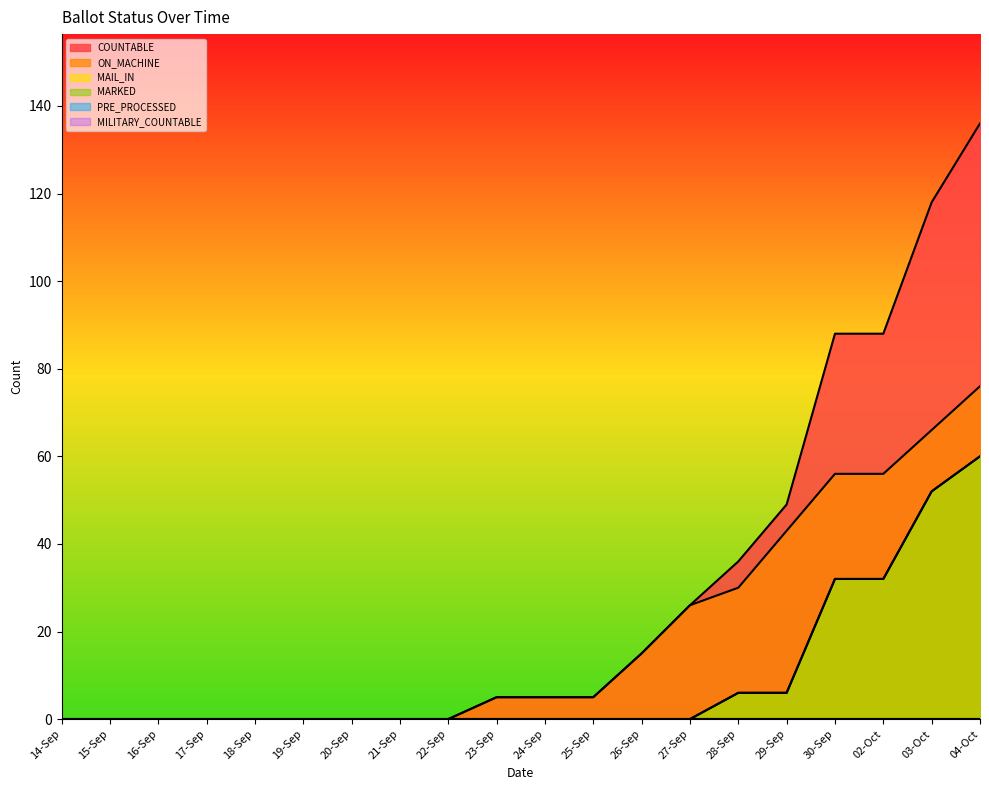

At which label does MARKED reach its peak?

04-Oct